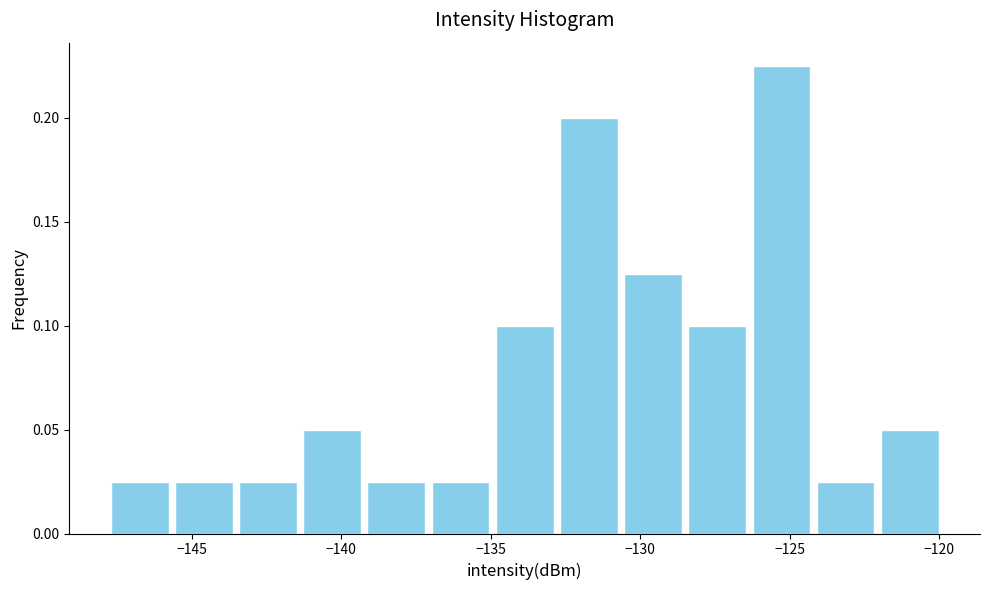

Reading left to right, list every bar in this chart as the range it spans on the x-axis followed by its height. Neither the bar edges nor the heights are printed on the chart, so give them approximately, as read against the axes.

-148.0 to -145.5: 0.025
-145.5 to -143.5: 0.025
-143.5 to -141.5: 0.025
-141.5 to -139.0: 0.050
-139.0 to -137.0: 0.025
-137.0 to -135.0: 0.025
-135.0 to -133.0: 0.100
-133.0 to -130.5: 0.200
-130.5 to -128.5: 0.125
-128.5 to -126.5: 0.100
-126.5 to -124.0: 0.225
-124.0 to -122.0: 0.025
-122.0 to -120.0: 0.050